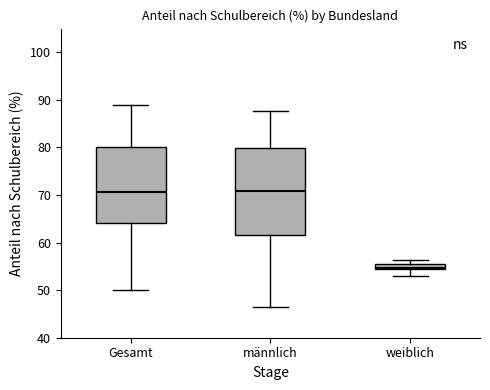

Where does the median line of the box for männlich sit on the y-axis? The values are not printed on the chart, so give them approximately, as read against the axis.

71